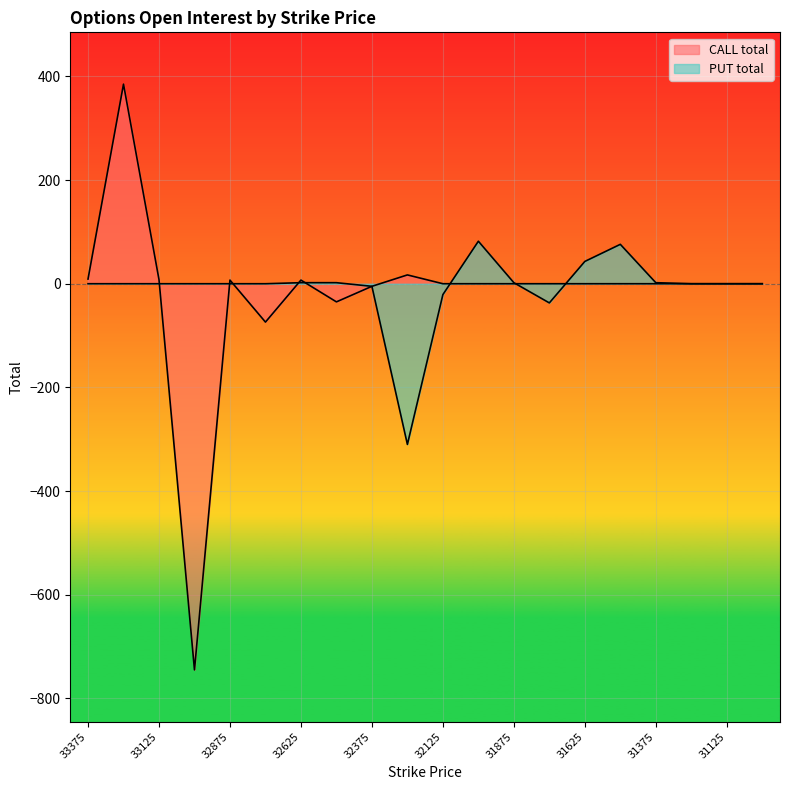

What is the total value across all series at 31500?

76